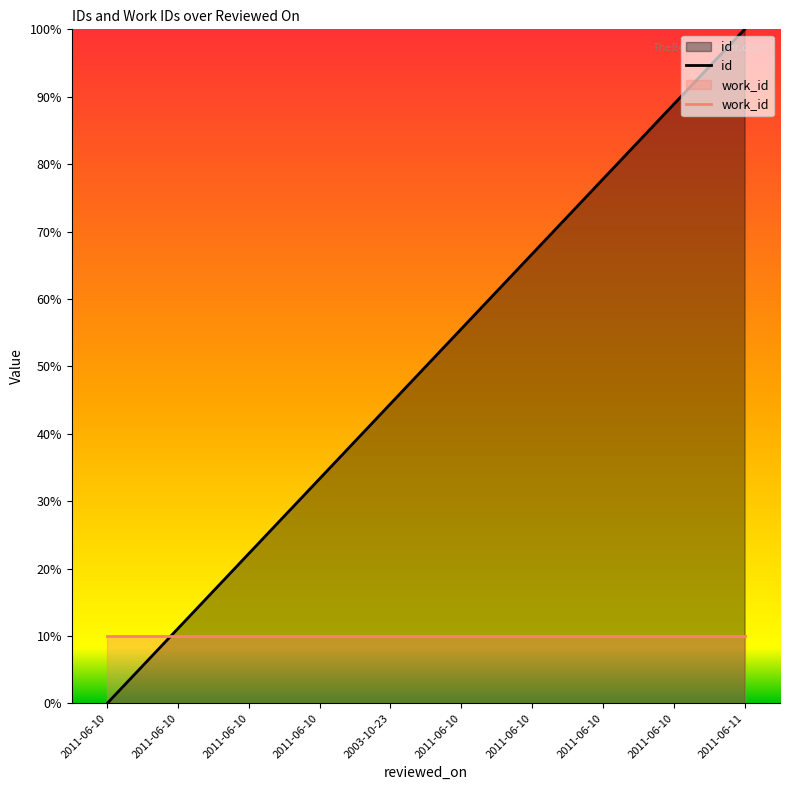

Between 2011-06-10 and 2011-06-10, which series saw the biggest shift?

id